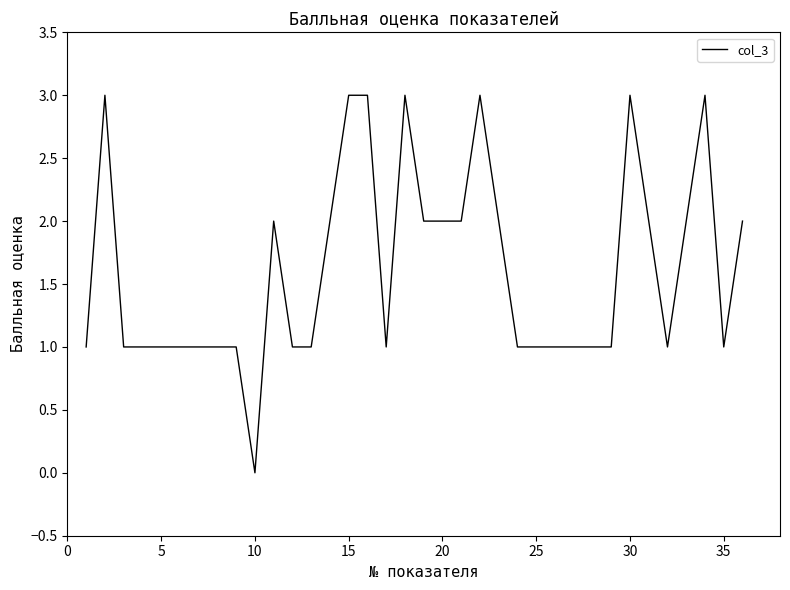

What is the maximum value shown in the chart?

3